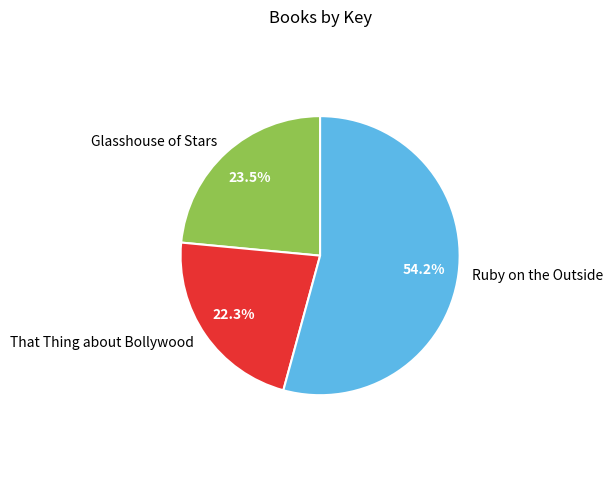

To the nearest percent, what is the combined percentage of Ruby on the Outside and Glasshouse of Stars?

78%